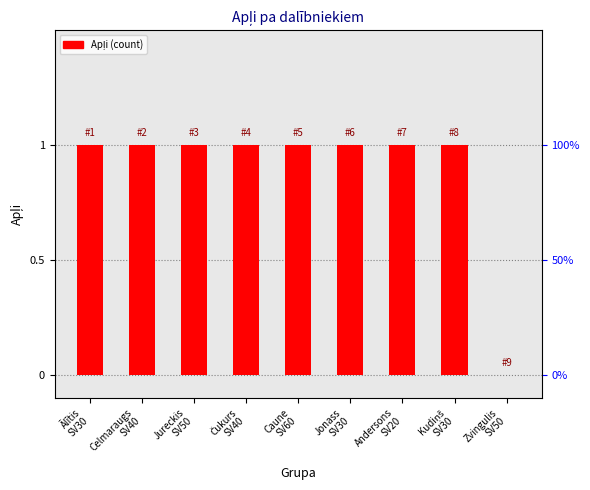

What is the label of the 4th bar from the left?

Čukurs
SV40